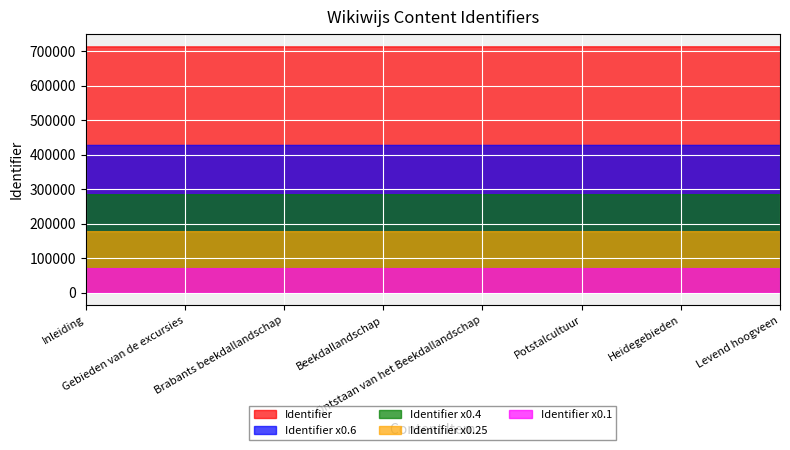

List the series in order of their peak value, highest first.

Identifier, Identifier x0.6, Identifier x0.4, Identifier x0.25, Identifier x0.1